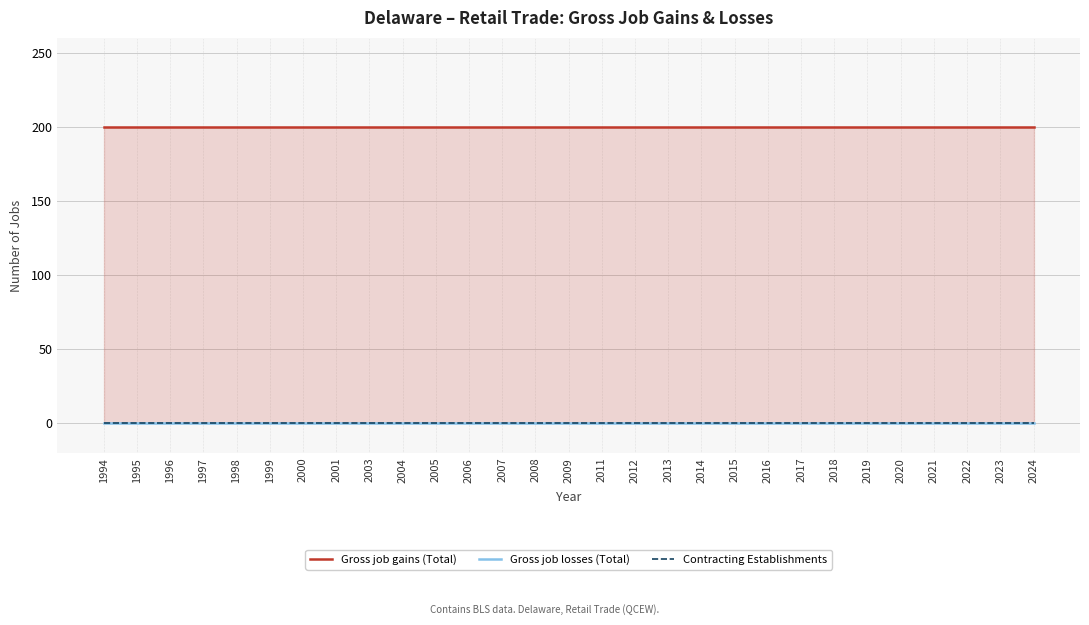

How many distinct data groups are displayed?

3